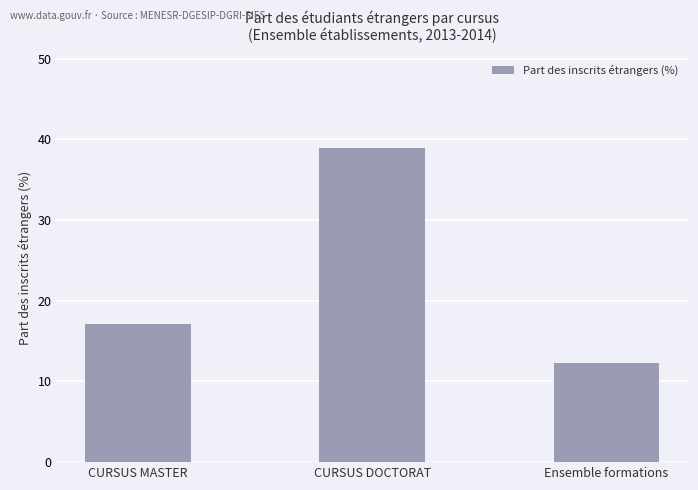

What is the difference between the maximum and minimum values?

26.6